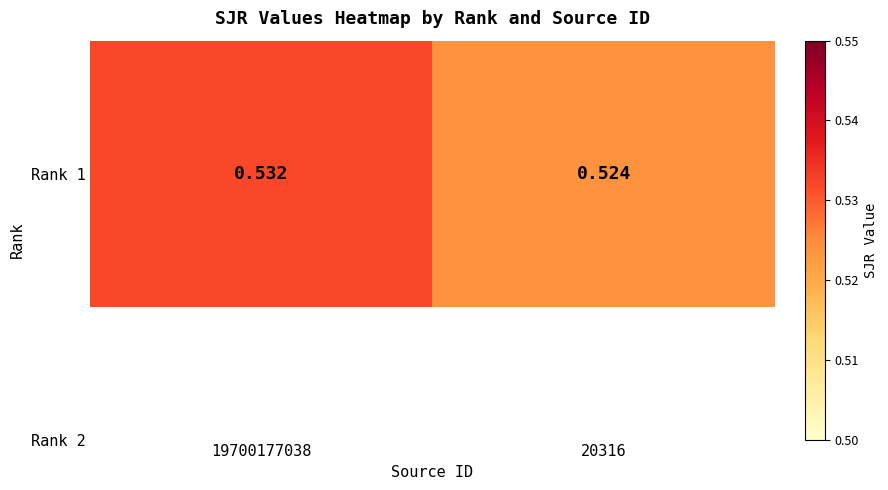

List the labels in order of value, largest first.

19700177038, 20316